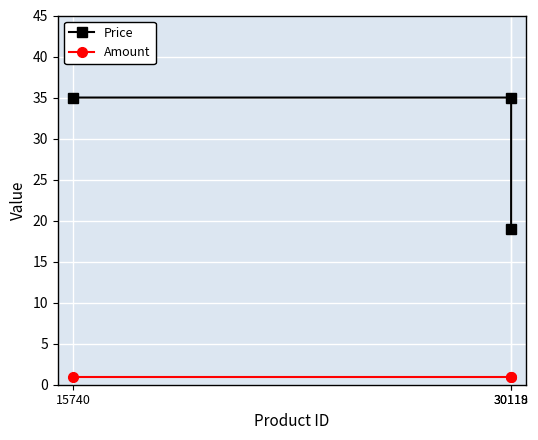

Which has a higher value, 30119 or 15740?

30119